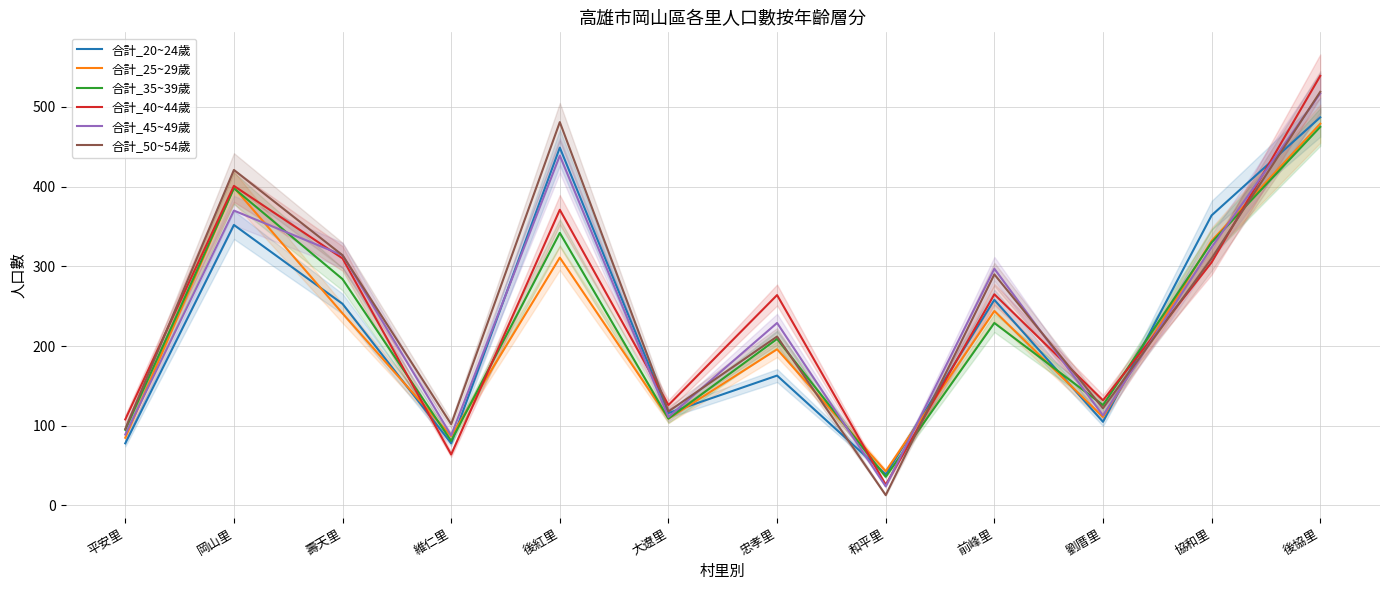

What is the label of the 4th point from the right?

前峰里